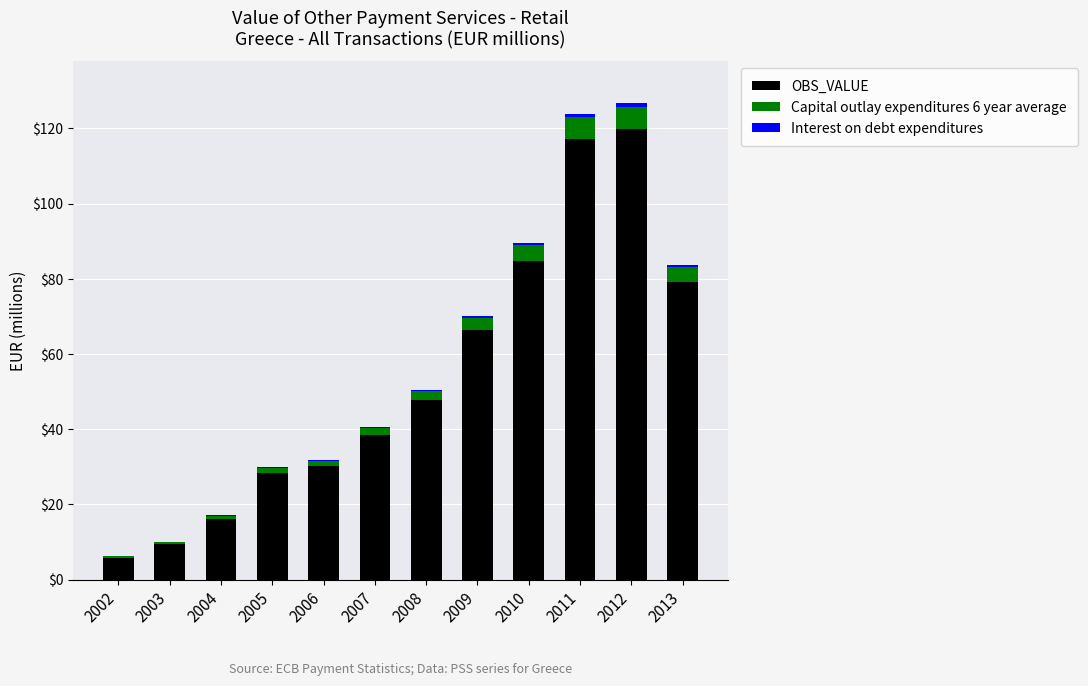

What is the maximum value for OBS_VALUE?

119.8